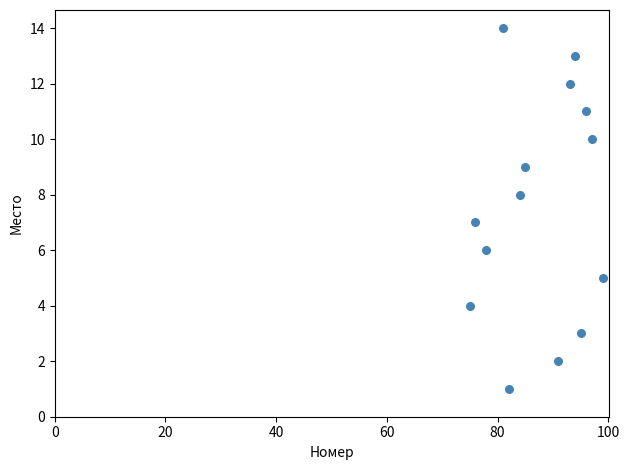

What is the range of X values (max minus min)?

24